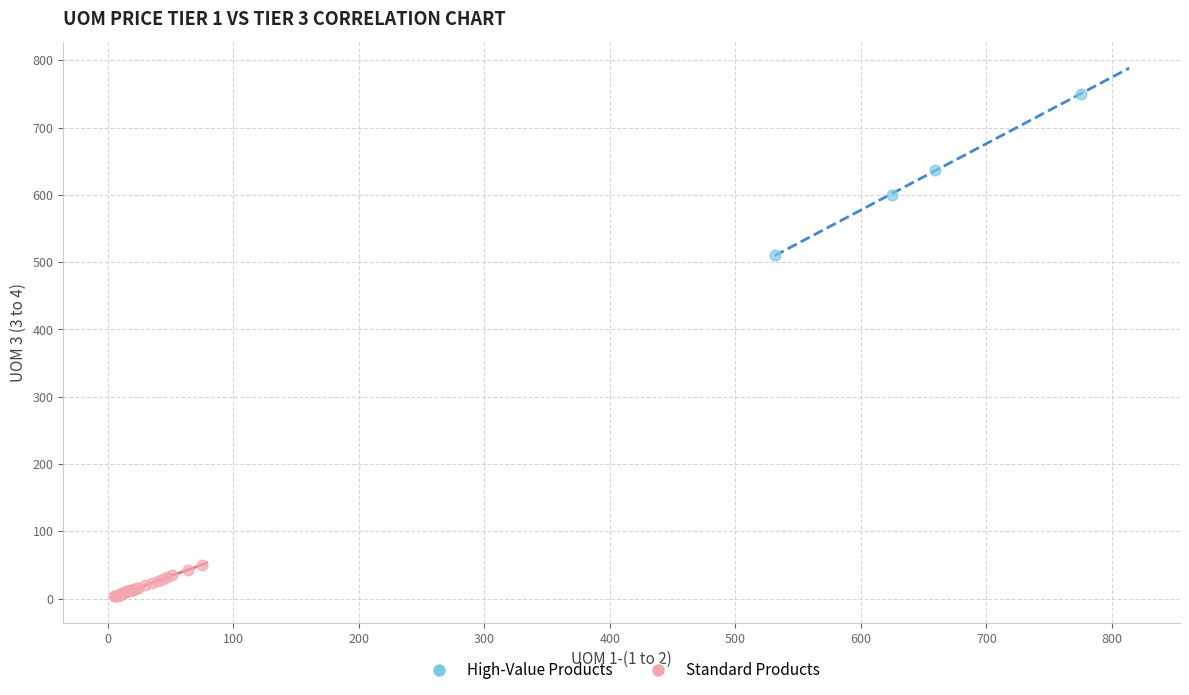

Which series contains the lowest Y value?

Standard Products